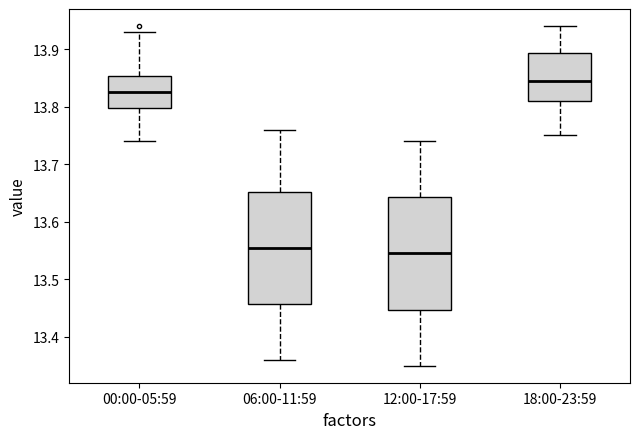

Reading left to right, transcribe this box plot: for each box, give where its median line is, the range the box spans, and where its two whiskers end, as read against the y-axis. The values are not printed on the chart, so give them approximately, as read against the axis.

00:00-05:59: median 13.83, box 13.80 to 13.85, whiskers 13.74 to 13.93
06:00-11:59: median 13.56, box 13.46 to 13.65, whiskers 13.36 to 13.76
12:00-17:59: median 13.55, box 13.45 to 13.64, whiskers 13.35 to 13.74
18:00-23:59: median 13.85, box 13.81 to 13.89, whiskers 13.75 to 13.94